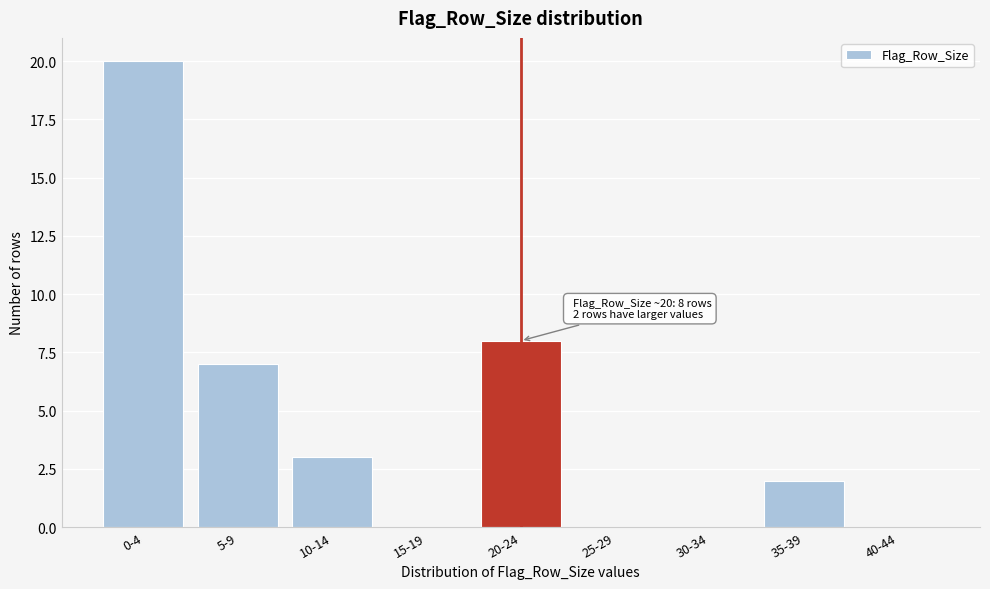

Reading right to left, list all the values displayed in this chart.

40-44=0	35-39=2	30-34=0	25-29=0	20-24=8	15-19=0	10-14=3	5-9=7	0-4=20